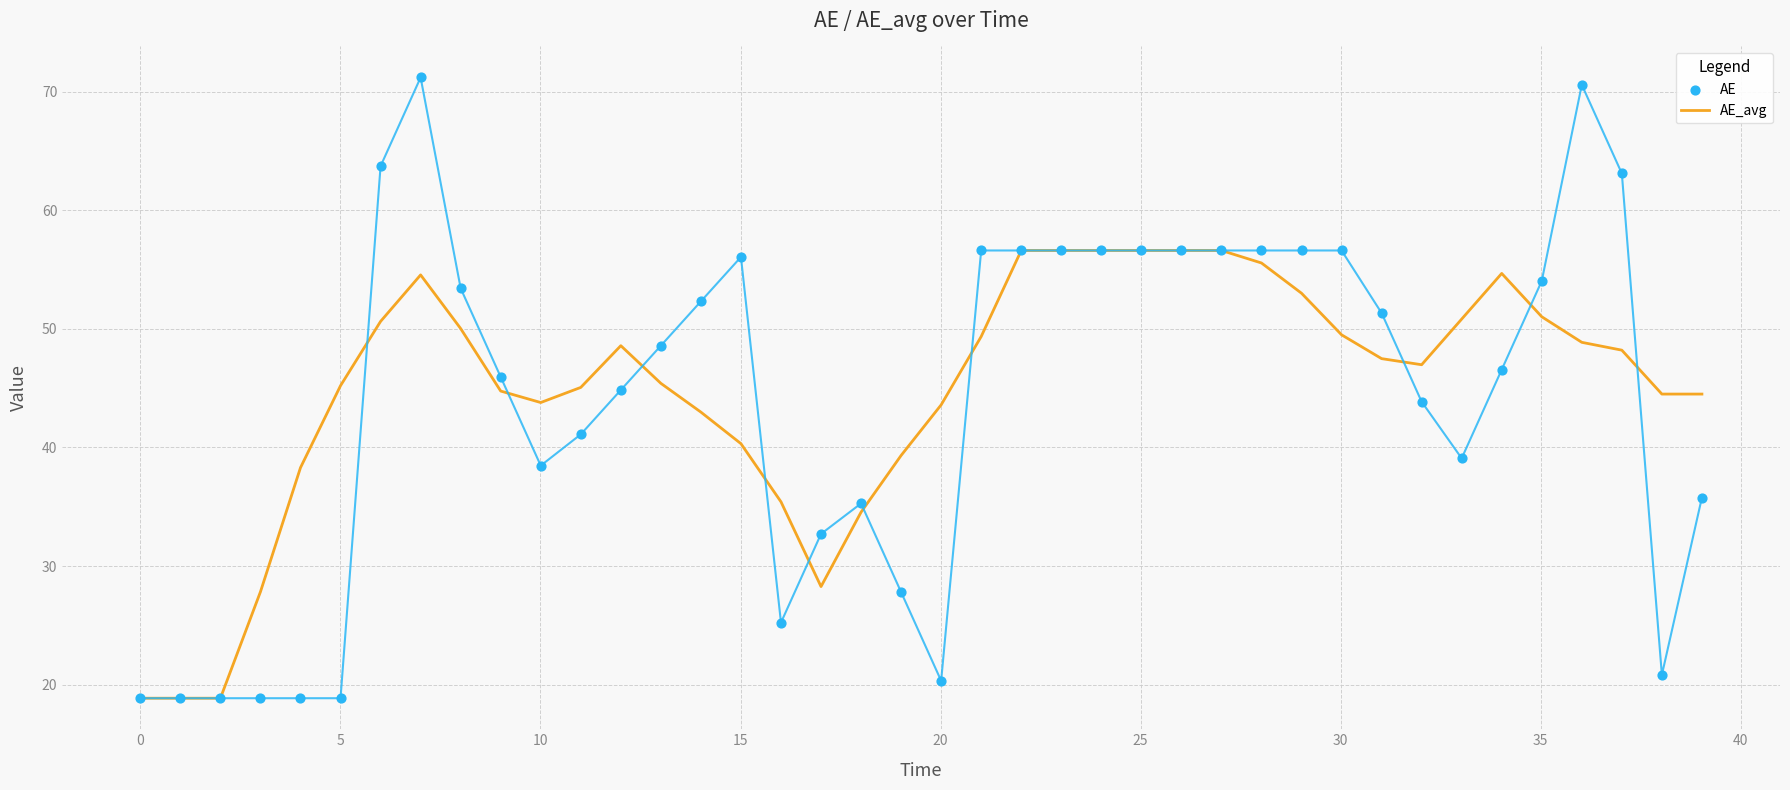

What is the lowest value of the AE_avg series?

18.9